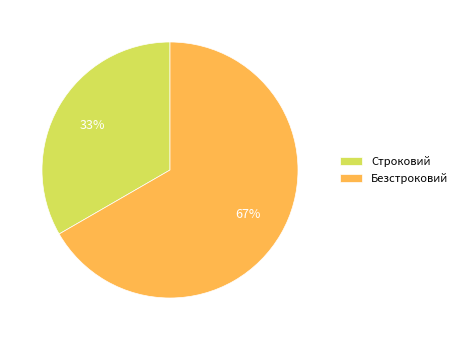

Does any single category account for the majority?

Yes